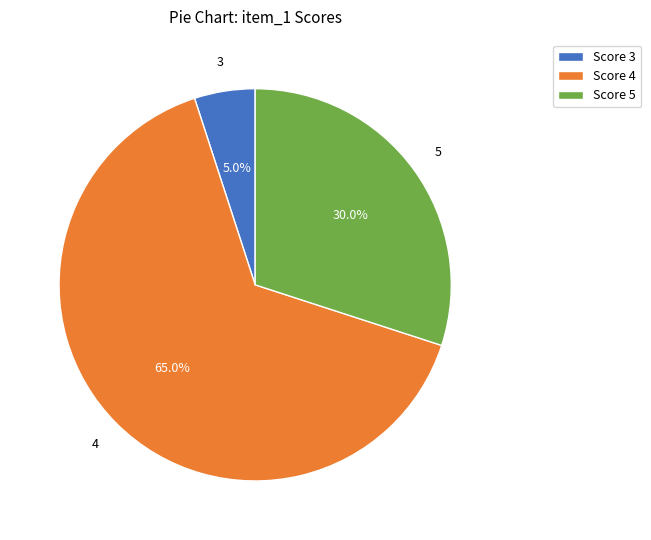

Which category has the biggest portion of the pie?

Score 4